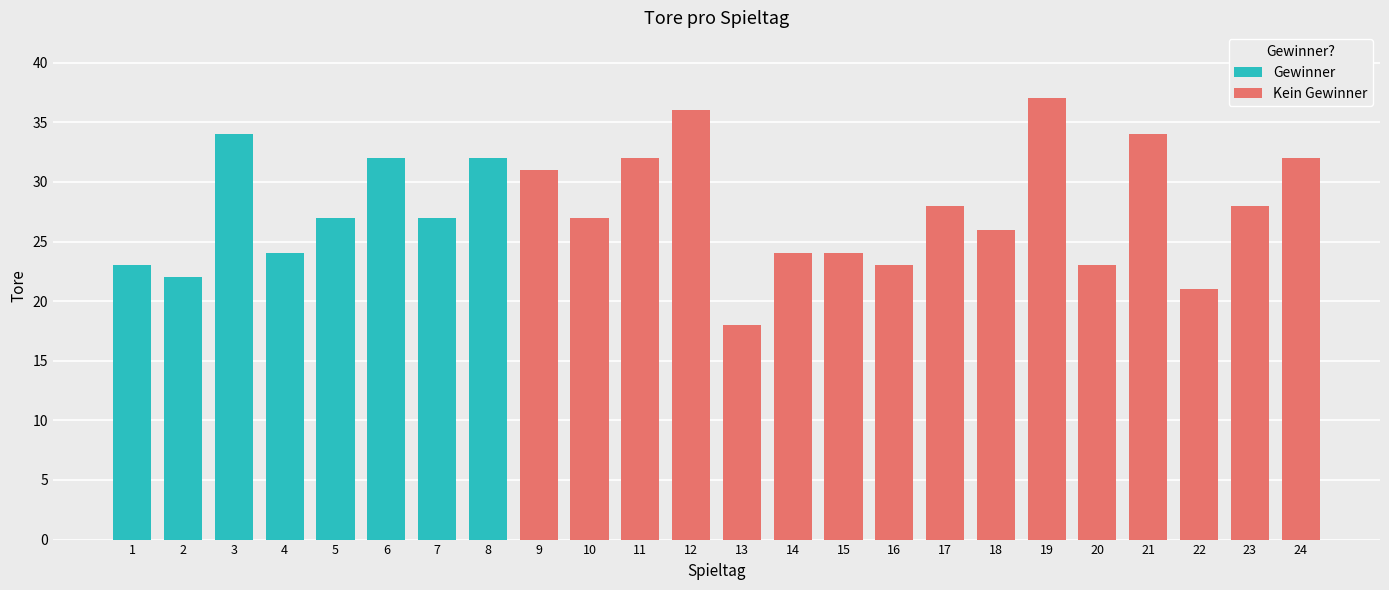

Count the number of categories in the chart.

24